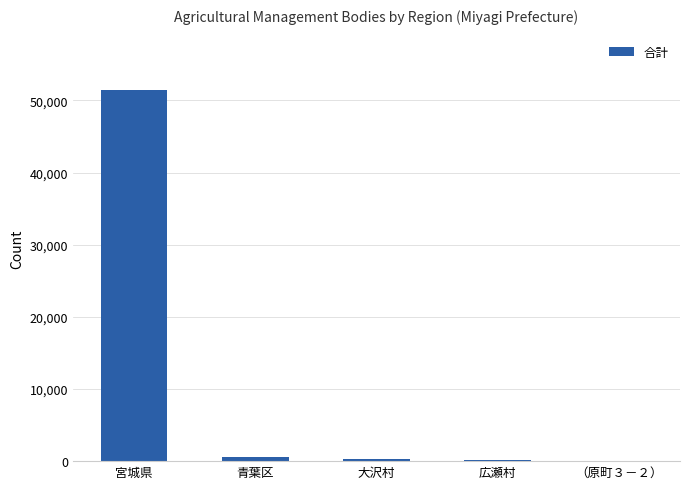

The chart shows a value of 51410 at 宮城県. True or false?

True